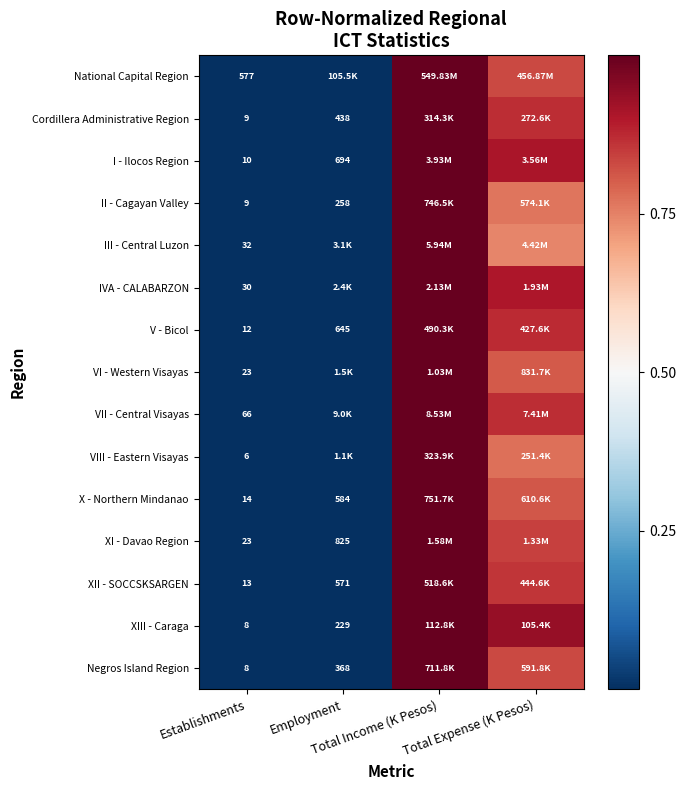

Rank the categories by XI - Davao Region value from highest to lowest.

Total Income (K Pesos), Total Expense (K Pesos), Employment, Establishments